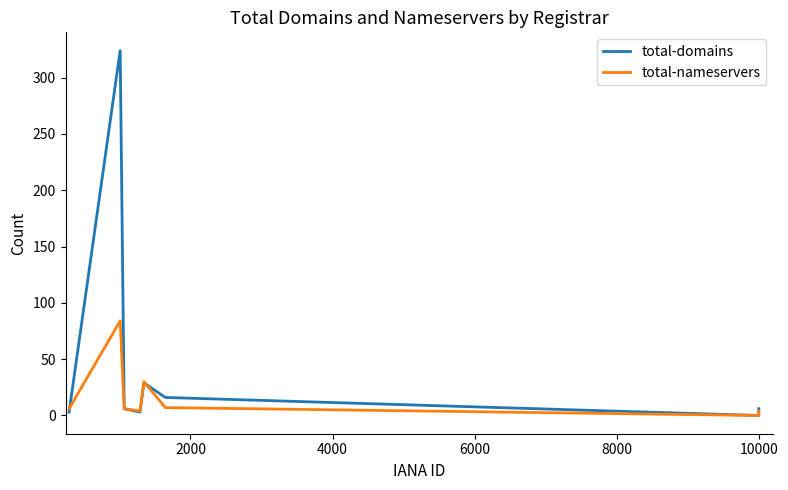

Which series has the largest range (max minus min)?

total-domains